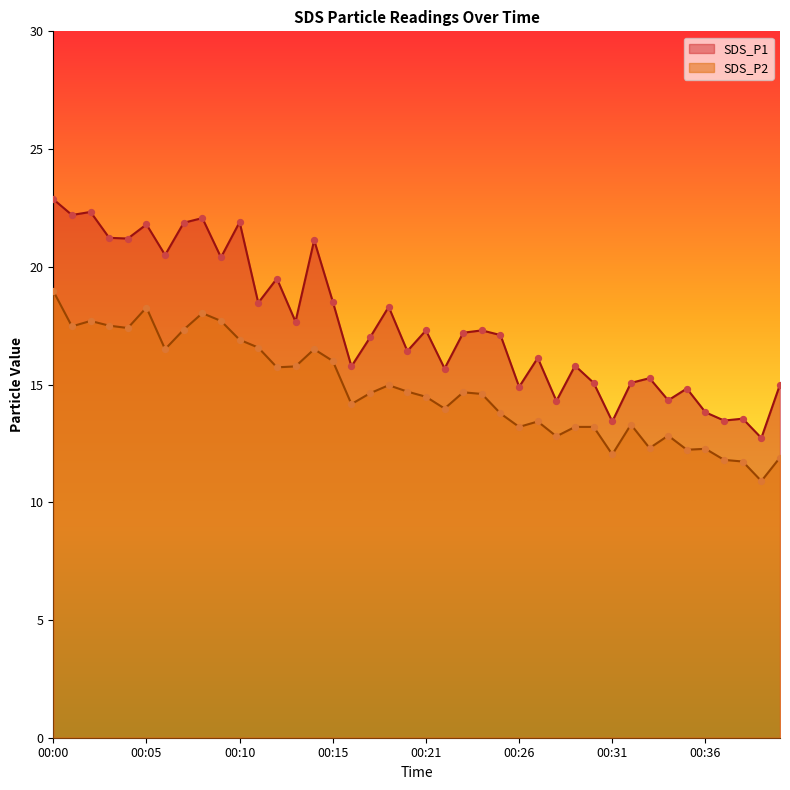

At how many categories does at least one series exceed 22?

4